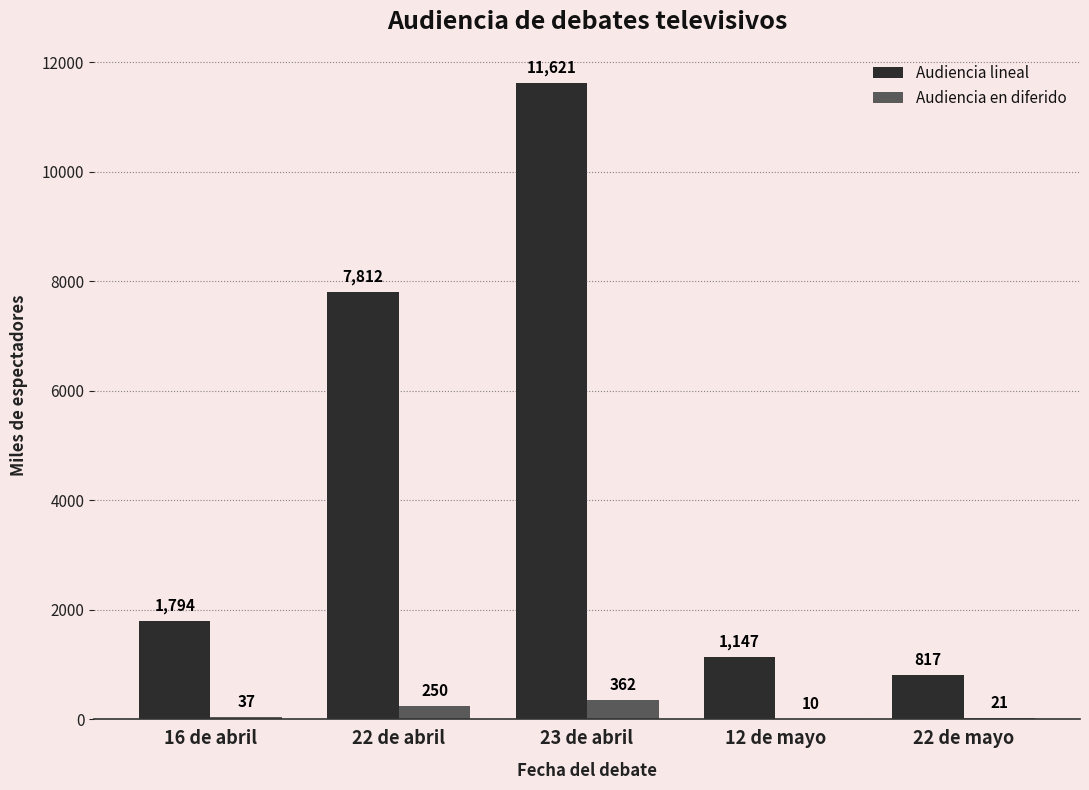

How many categories are shown in the chart?

5